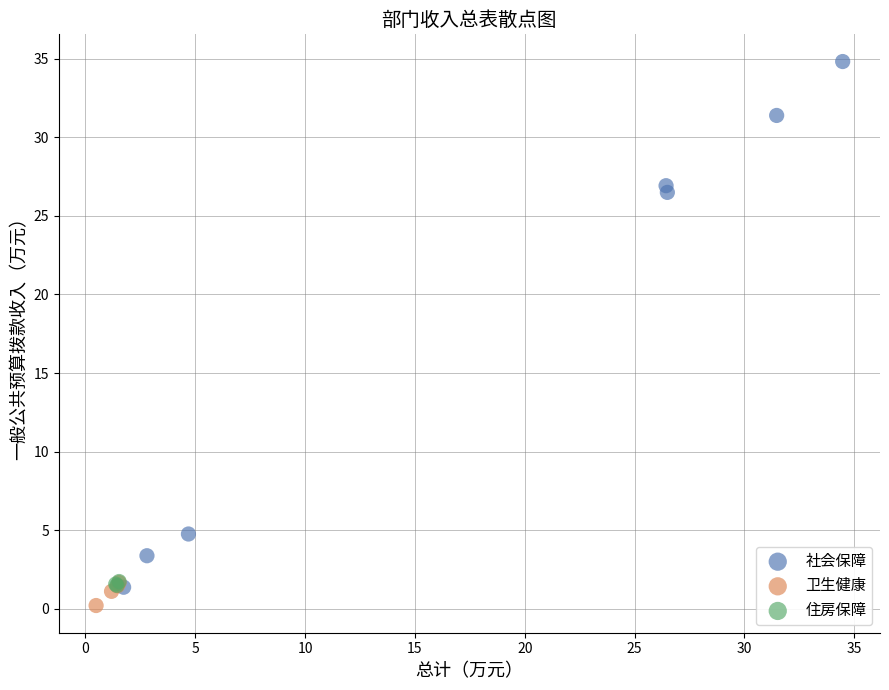

Which series reaches the maximum Y coordinate?

社会保障